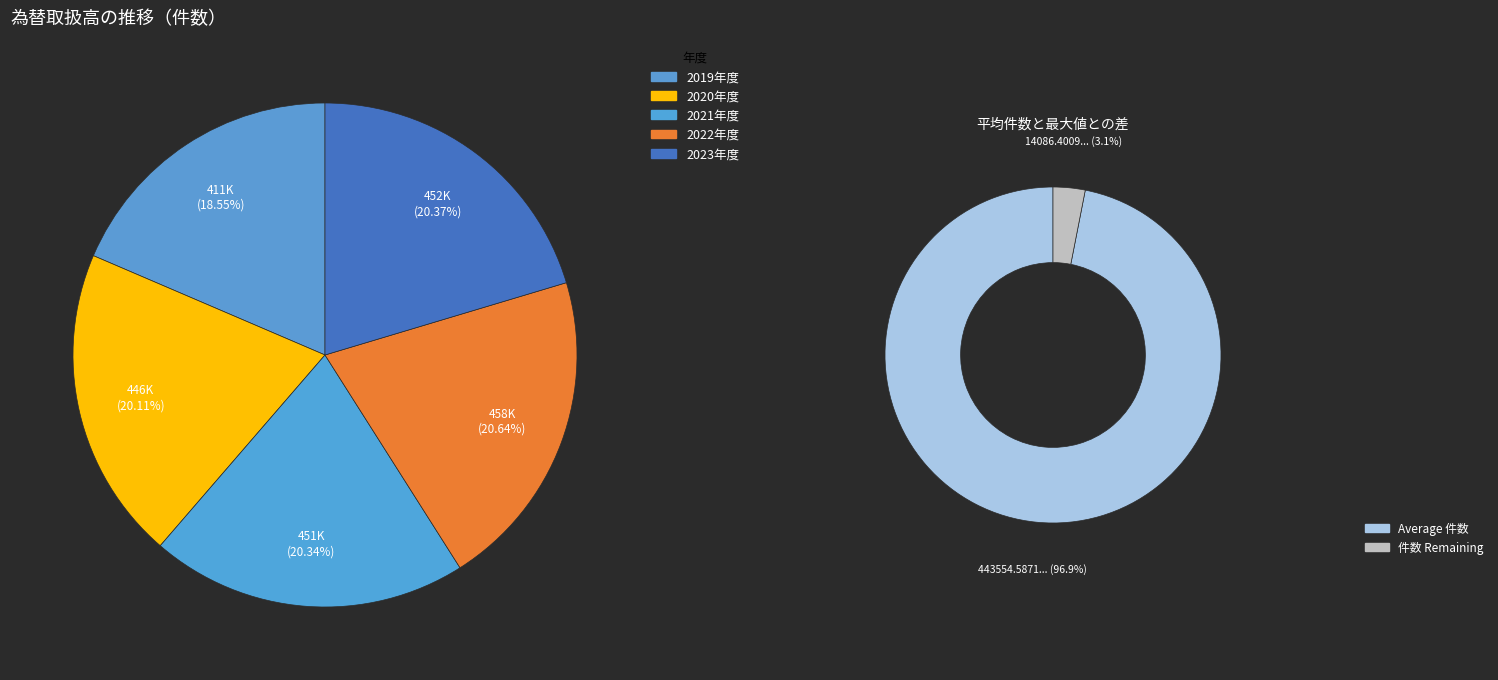

To the nearest percent, what is the combined percentage of 2021年度 and 2022年度?

41%